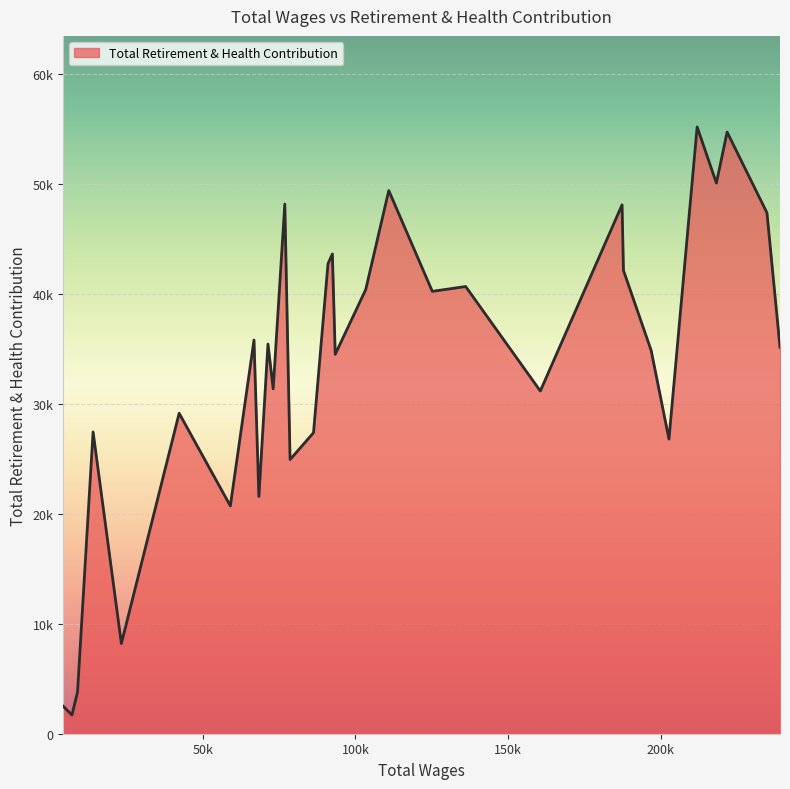

Does the chart display data point markers on the line(s)?

No